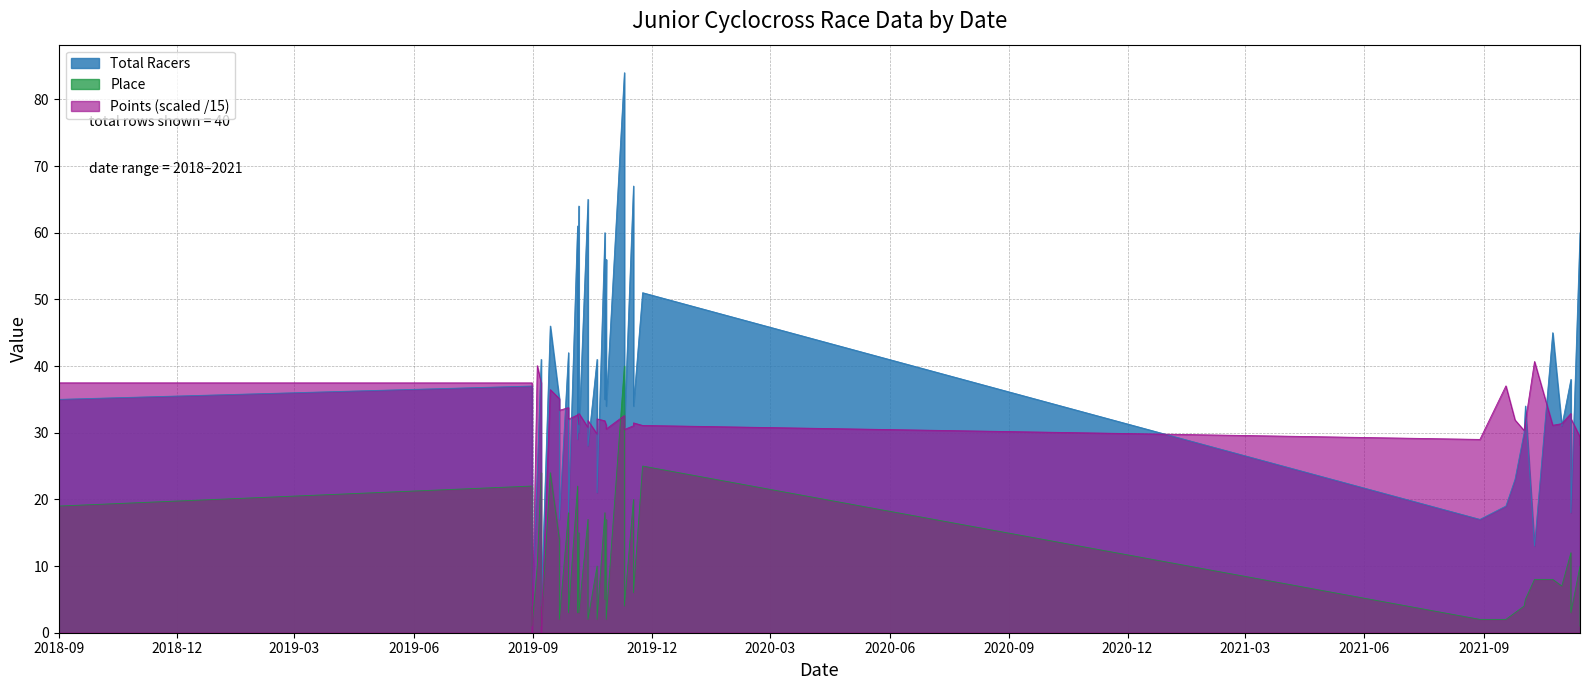

What is the lowest value of the Total Racers series?

4.0